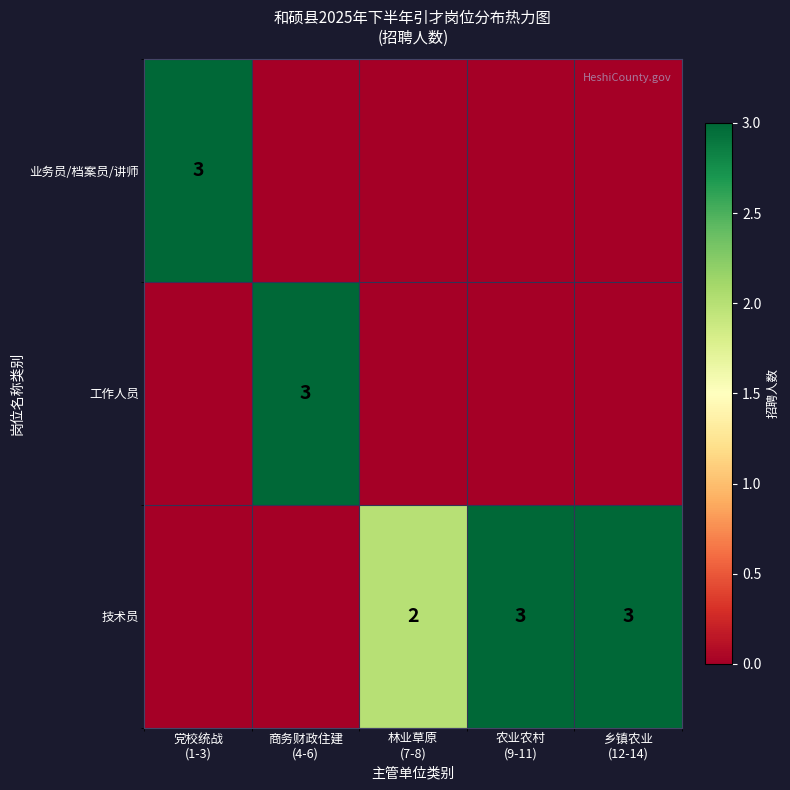

At which label is 业务员/档案员/讲师 closest to 1?

商务财政住建 (4-6)